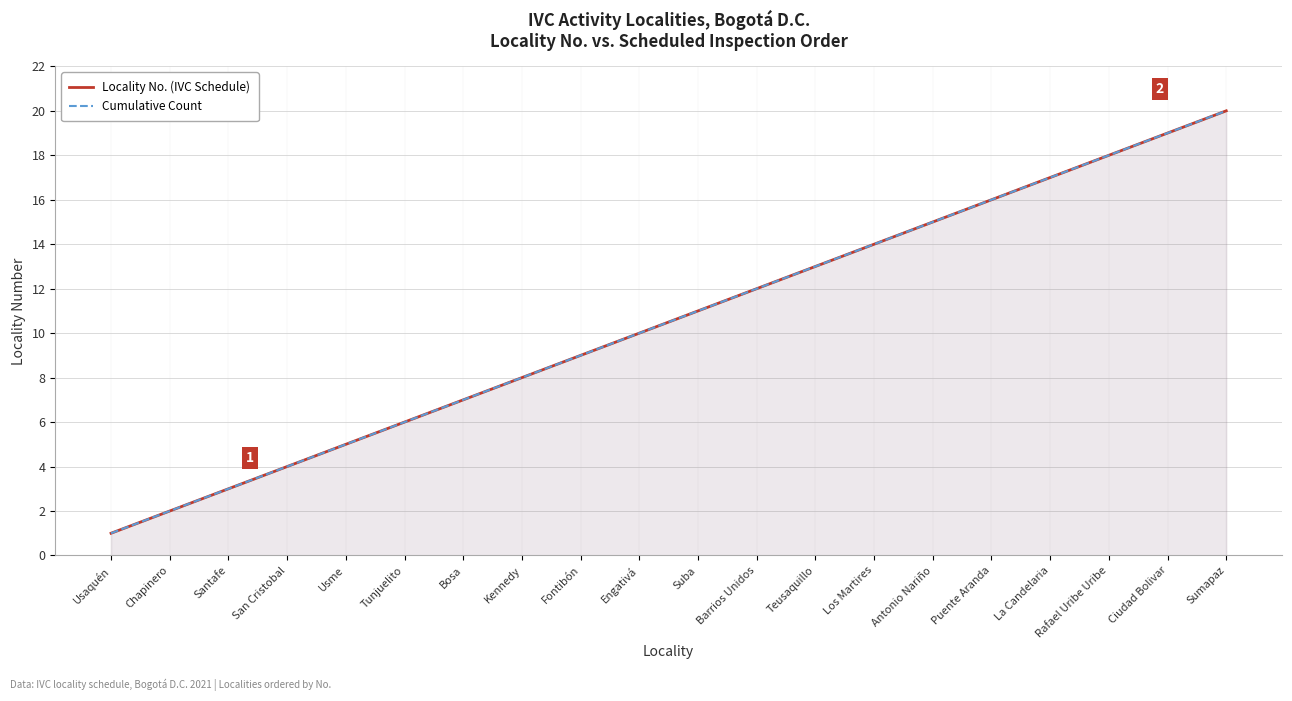

What is the value of the Locality No. (IVC Schedule) point at the 12th from the left?

12